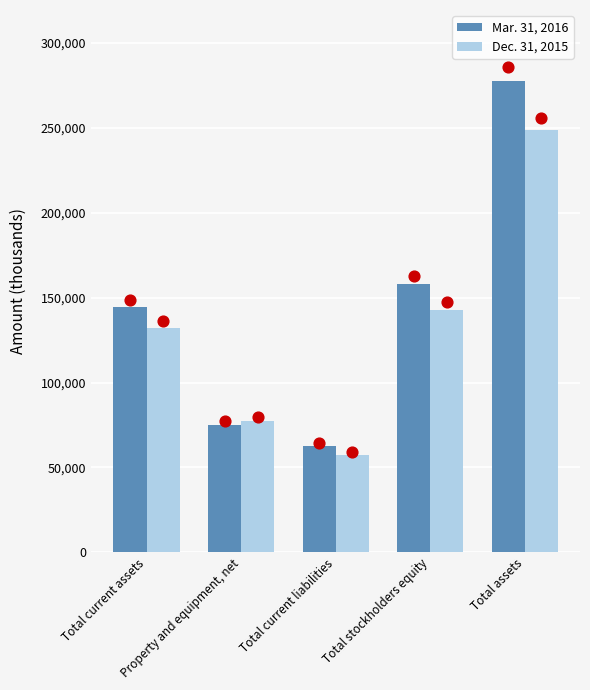

Which series has the largest Y range (max minus min)?

Mar. 31, 2016